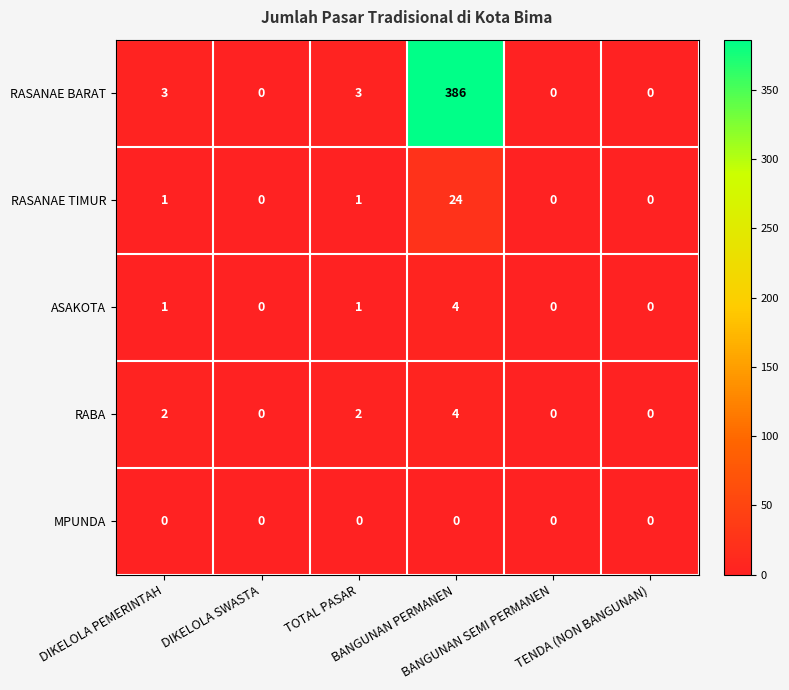

Which series has the widest spread of values?

RASANAE BARAT